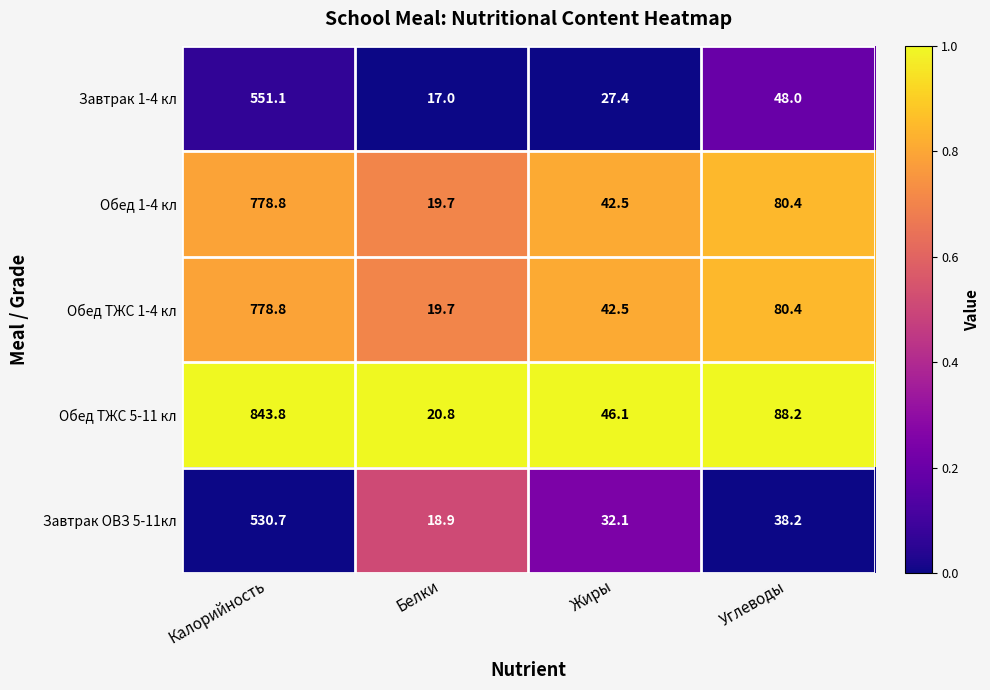

The value of Обед ТЖС 5-11 кл at Калорийность is 843.8. True or false?

True